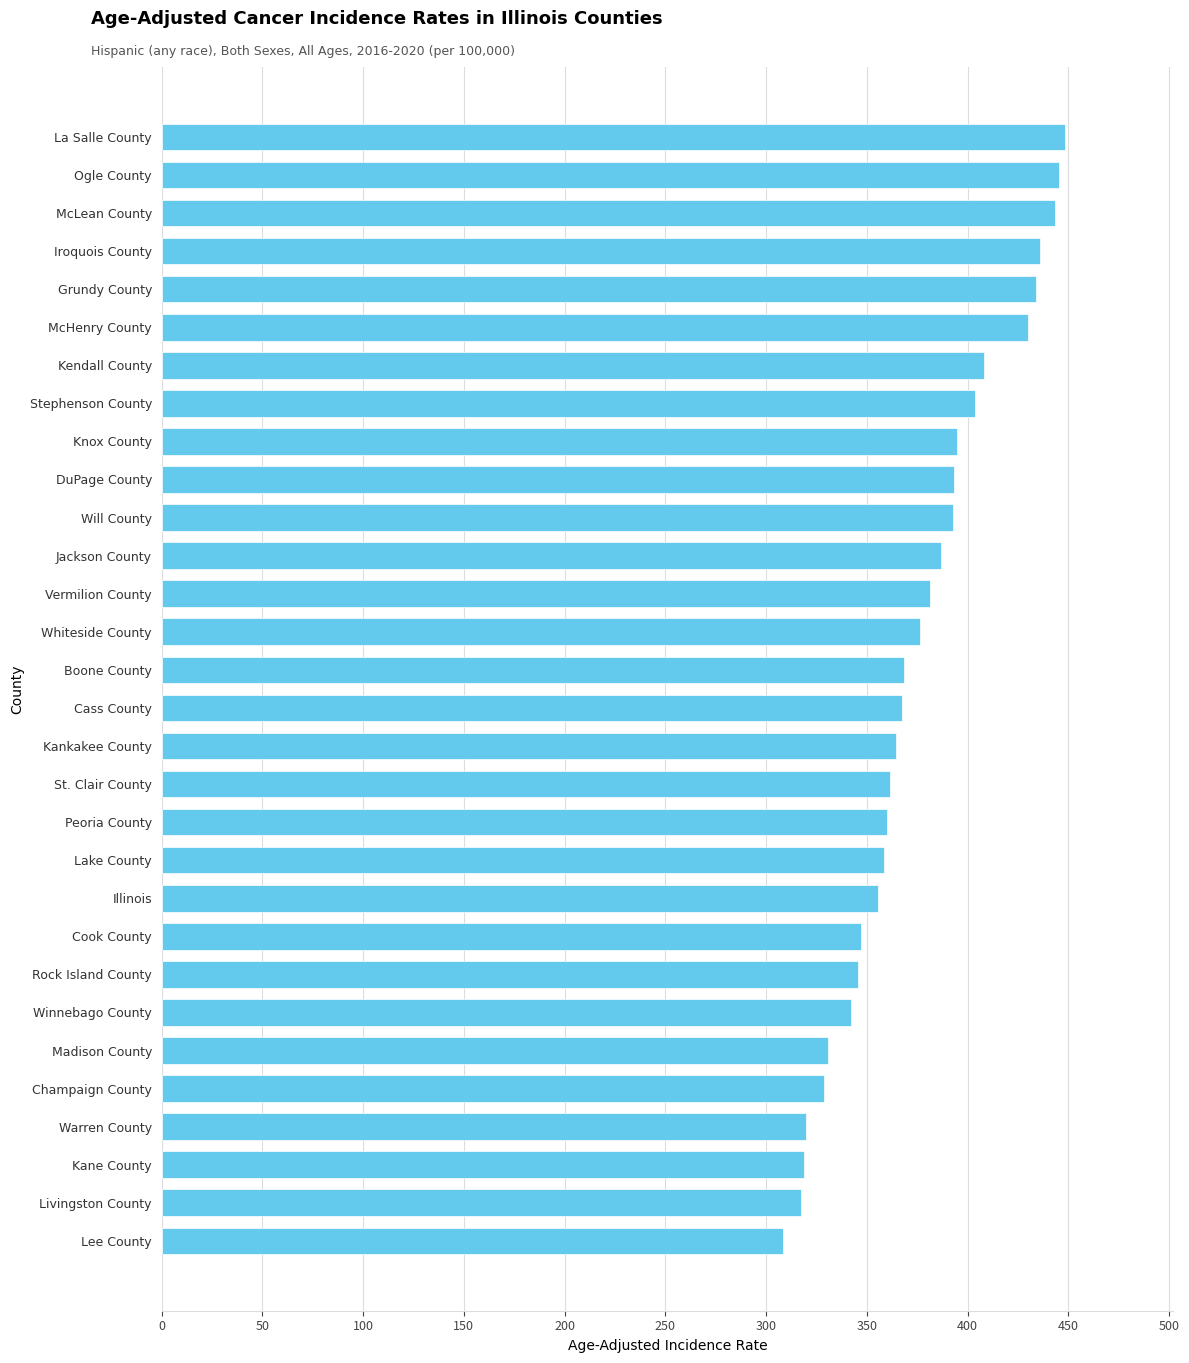

What is the change in value from Kane County to Lake County?

+39.7